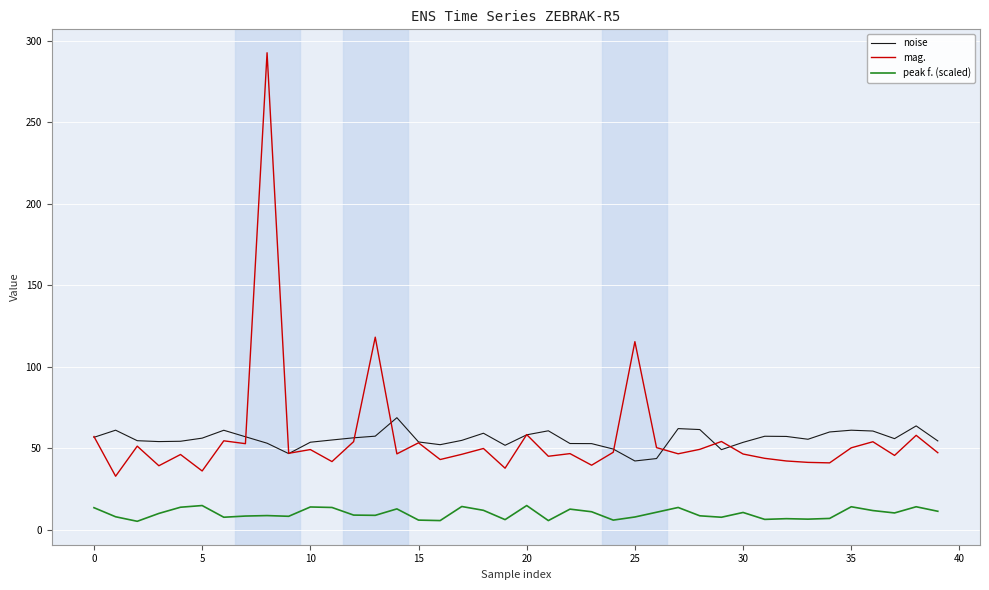

Rank the series by their maximum value, from highest to lowest.

mag., noise, peak f. (scaled)